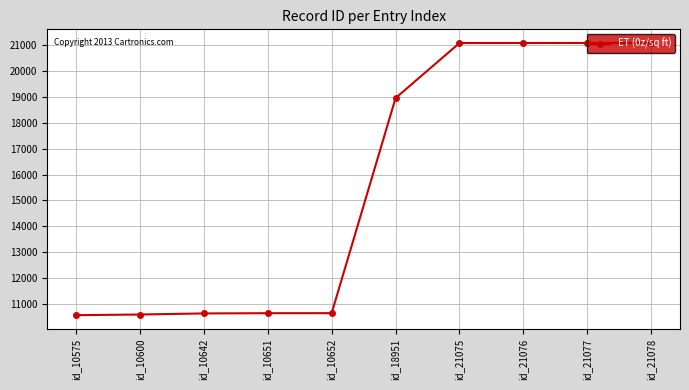

The value at id_18951 is 9112. True or false?

False